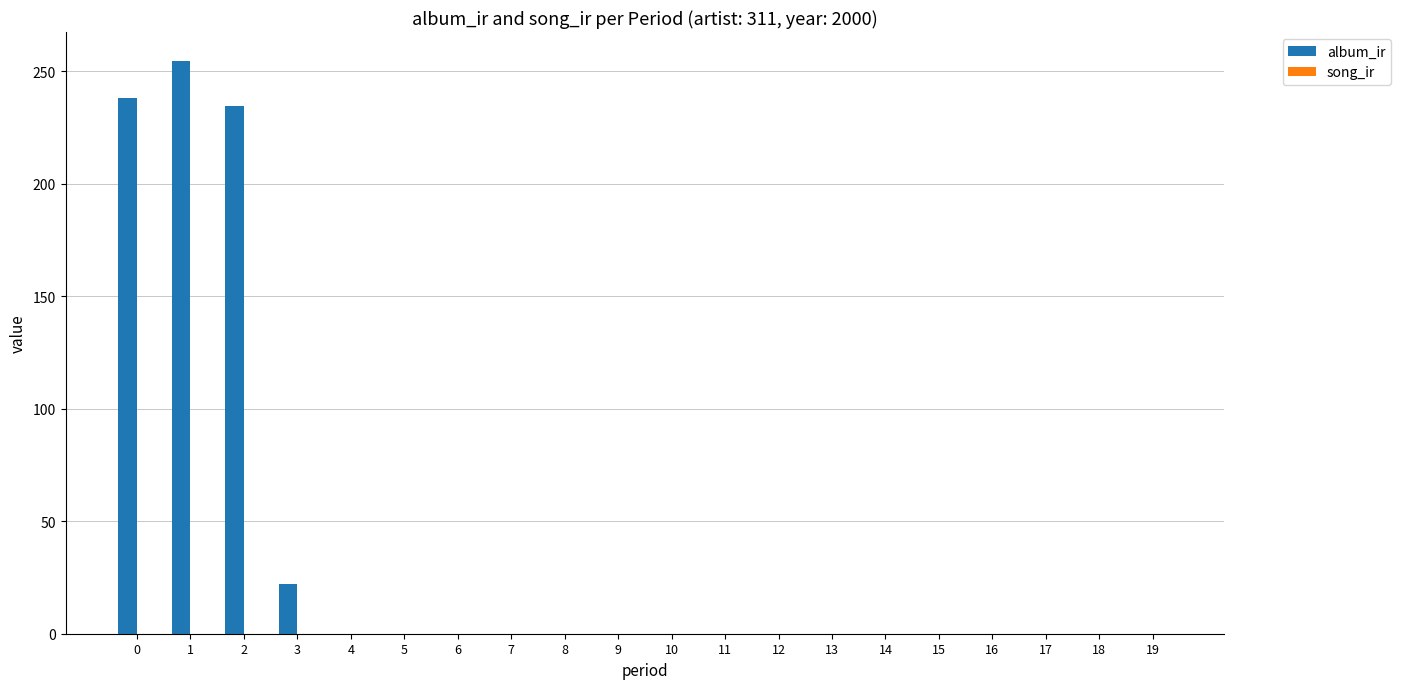

How many series are shown in this chart?

1